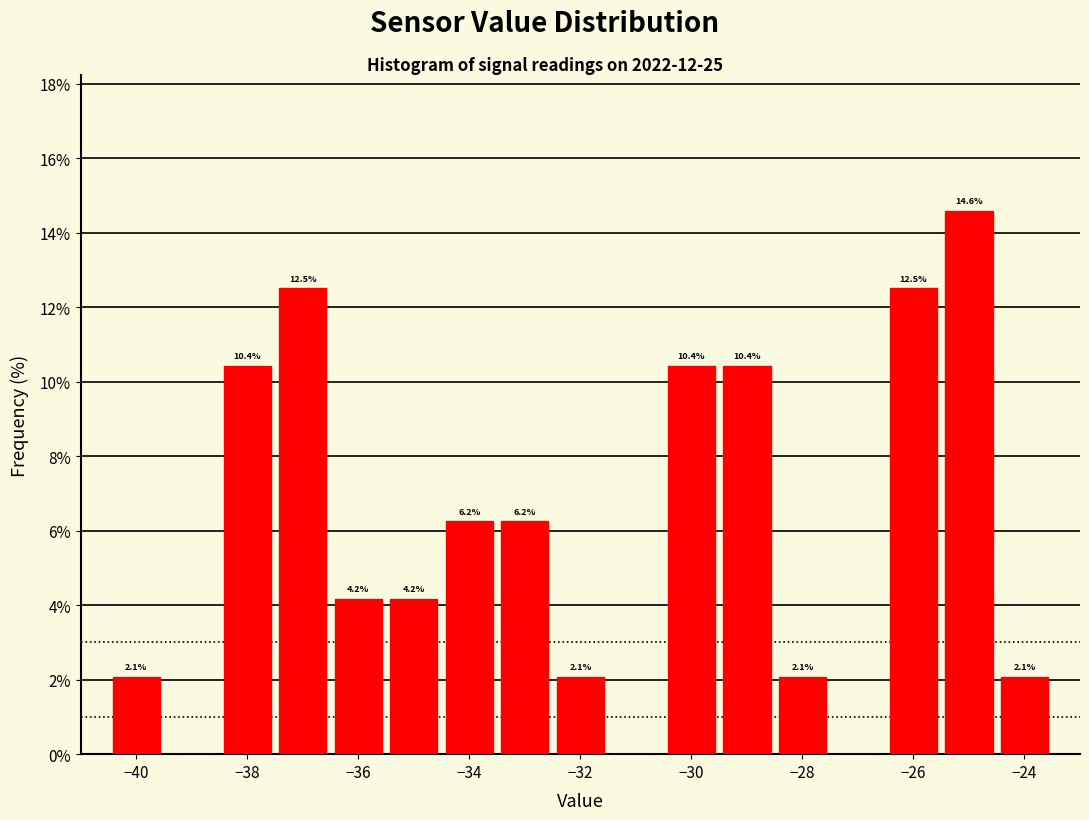

Over which range of the x-axis is the bar tallest?

-25.5 to -24.5